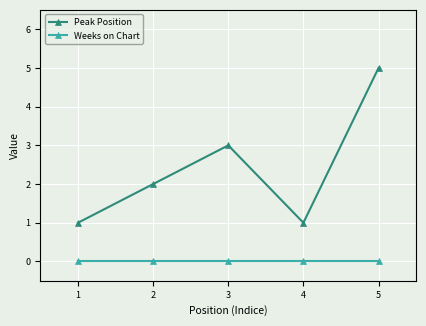

True or false: Weeks on Chart and Peak Position cross at least once.

False